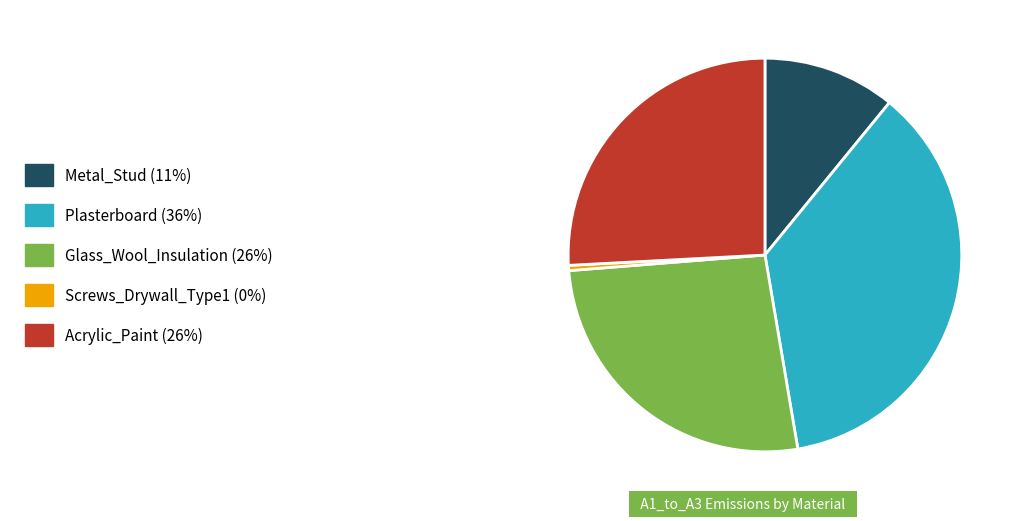

Rank the categories by value from lowest to highest.

Screws_Drywall_Type1, Metal_Stud, Acrylic_Paint, Glass_Wool_Insulation, Plasterboard